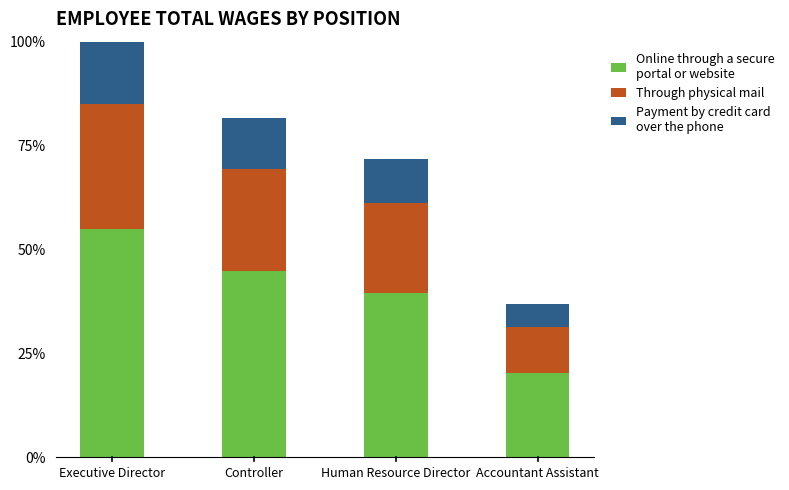

At which category is the sum across all series the highest?

Executive Director